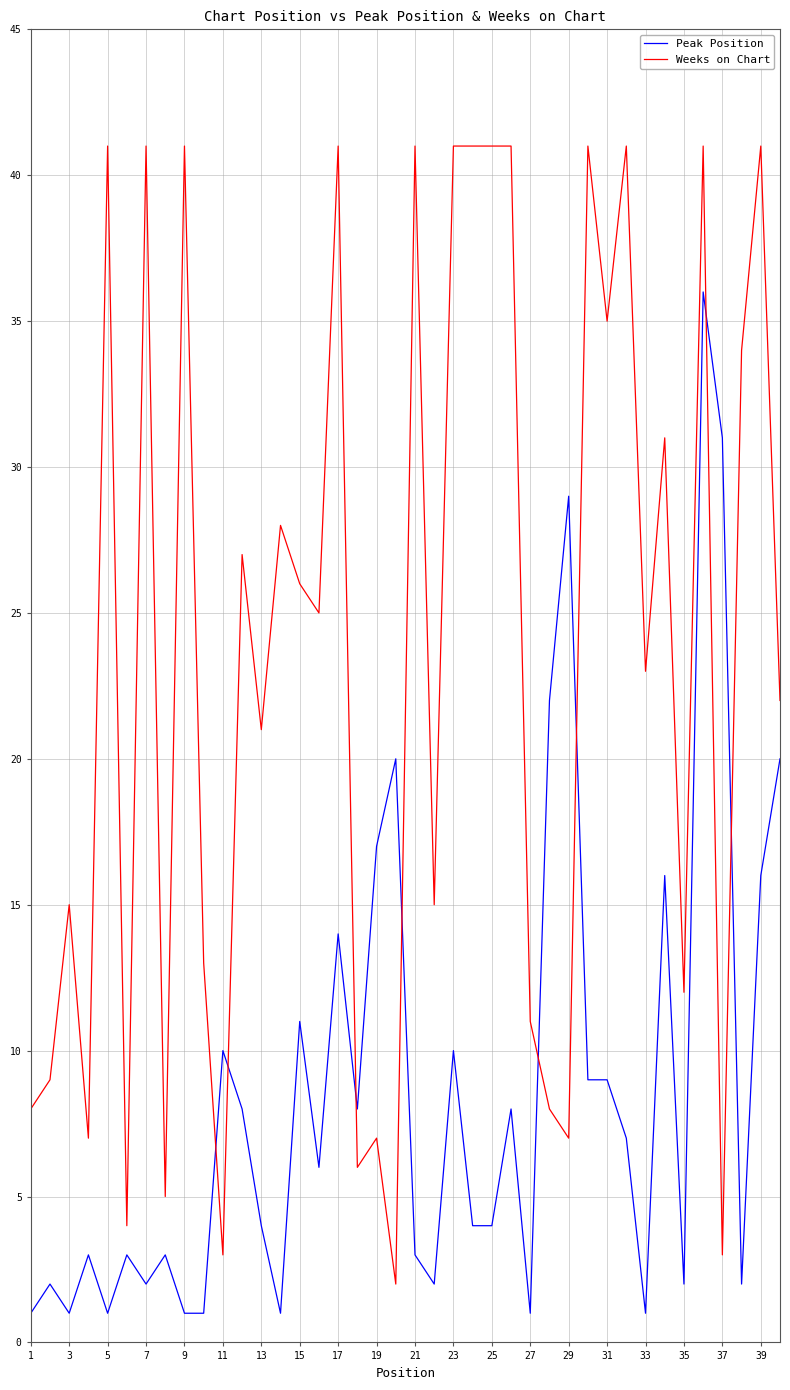

What is the highest value of the Weeks on Chart series?

41